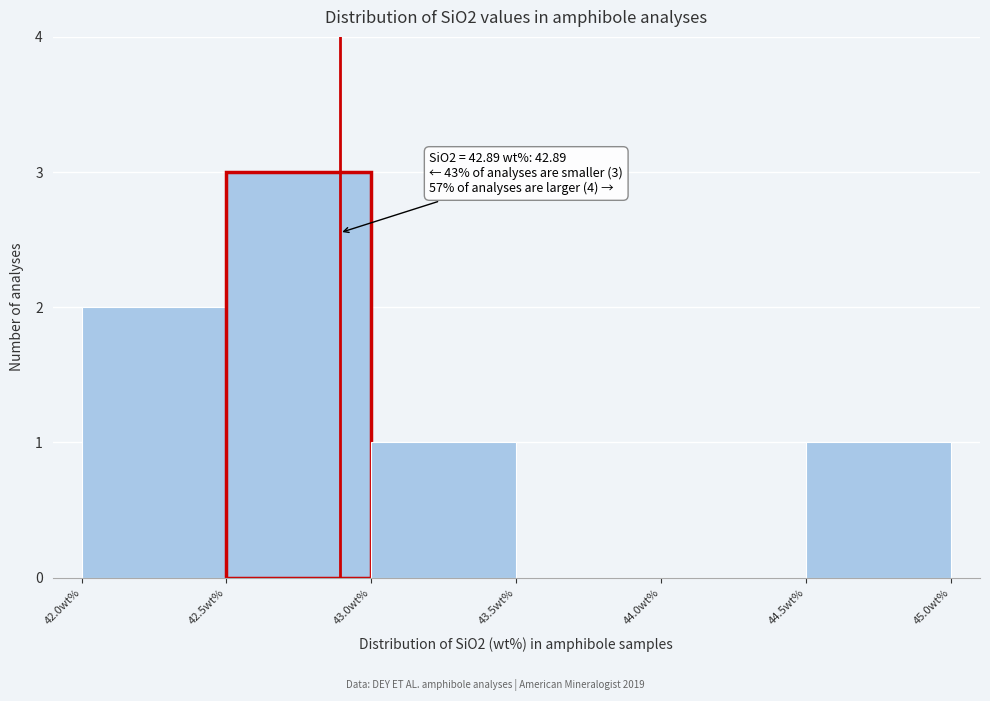

Which range on the x-axis has the tallest bar?

42.5 to 43.0